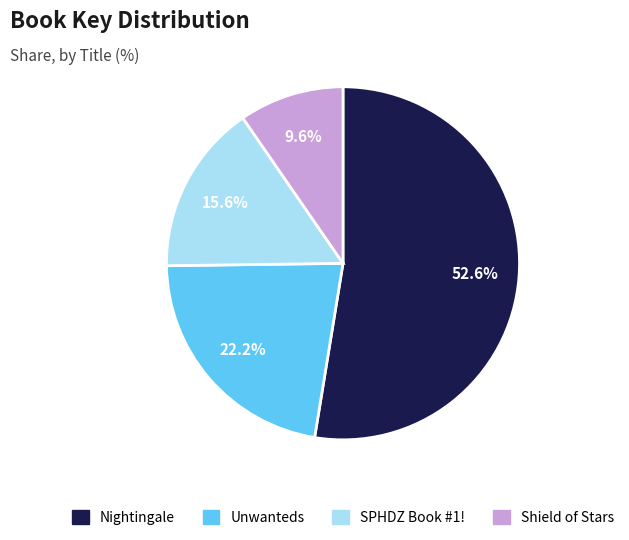

How many slices are in this pie chart?

4